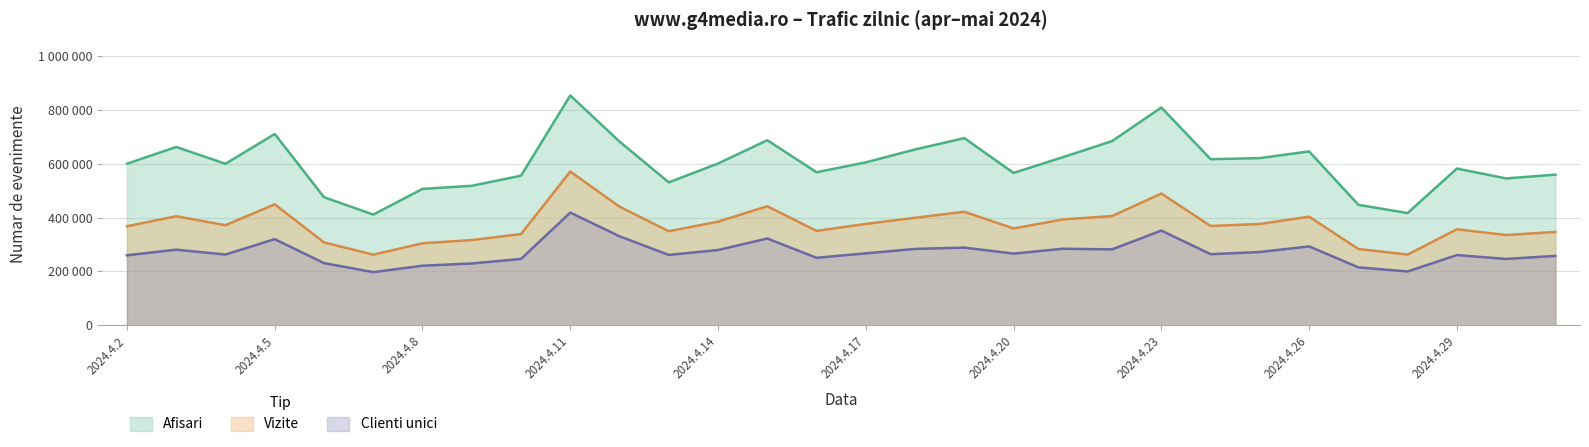

Does the chart have visible grid lines?

Yes